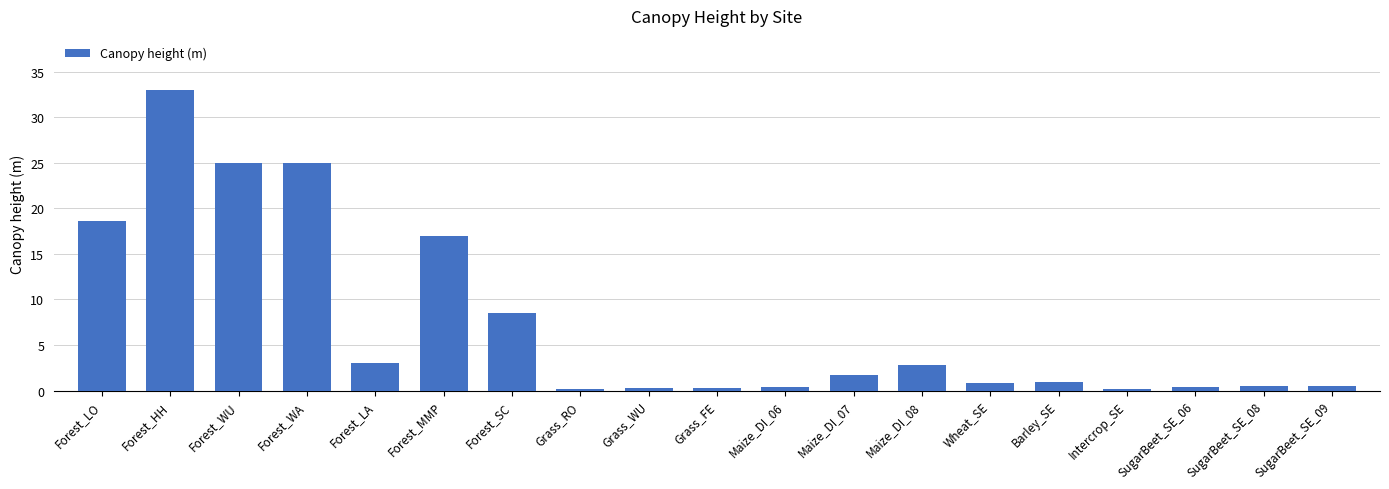

What is the average value?

7.3